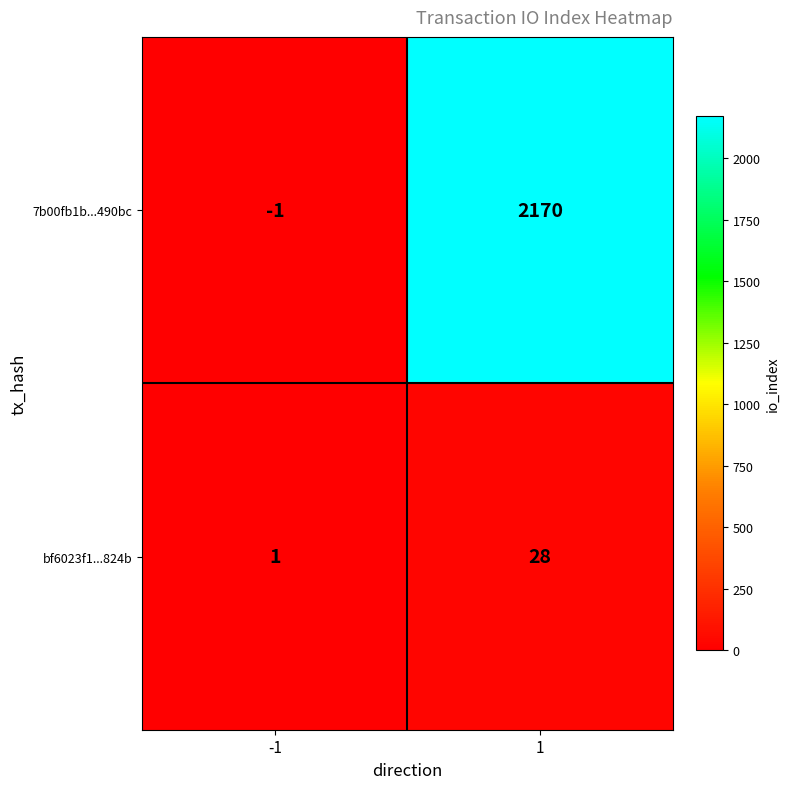

What is the highest value of the bf6023f1...824b series?

28